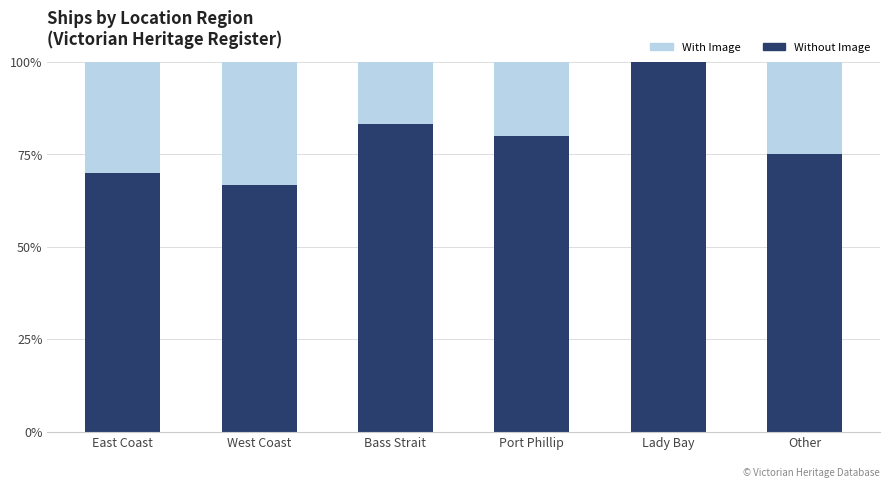

Read the Without Image value at Port Phillip.

80.0